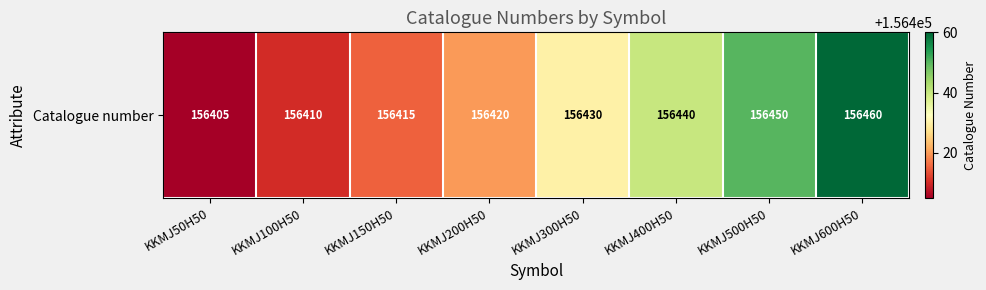

Reading left to right, list all the values displayed in this chart.

KKMJ50H50=156405	KKMJ100H50=156410	KKMJ150H50=156415	KKMJ200H50=156420	KKMJ300H50=156430	KKMJ400H50=156440	KKMJ500H50=156450	KKMJ600H50=156460